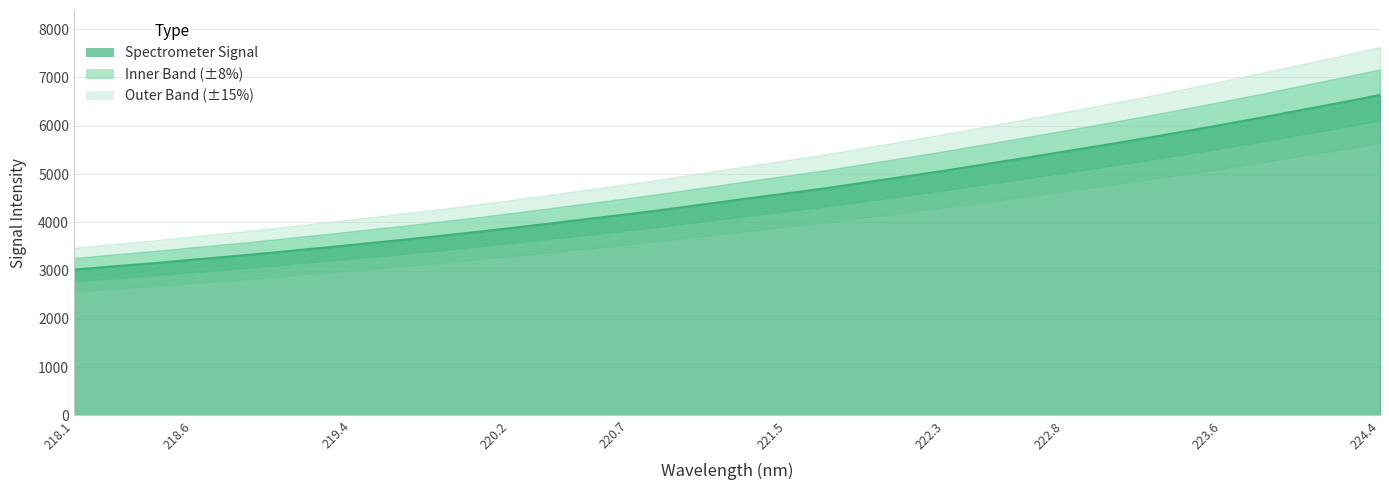

True or false: the data shows 5596.6 at 223.0264.

True